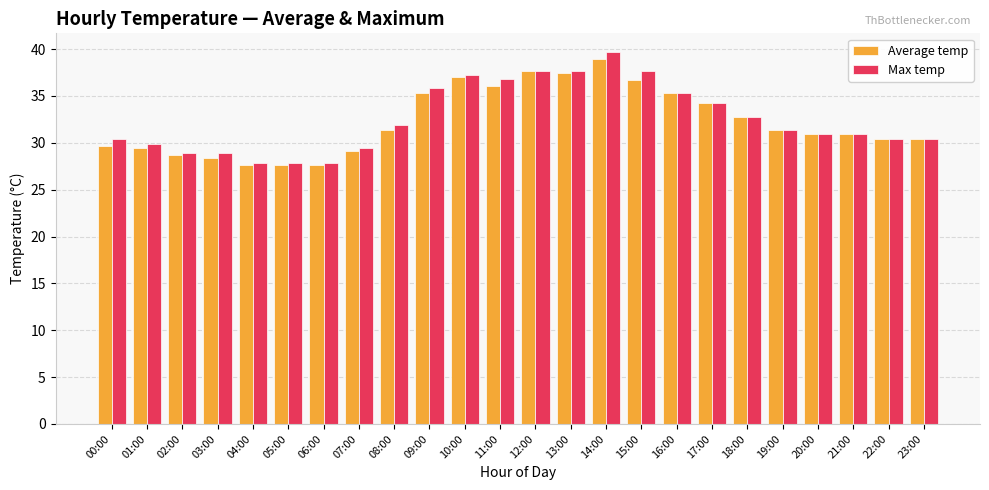

List the series in order of their peak value, lowest first.

Average temp, Max temp